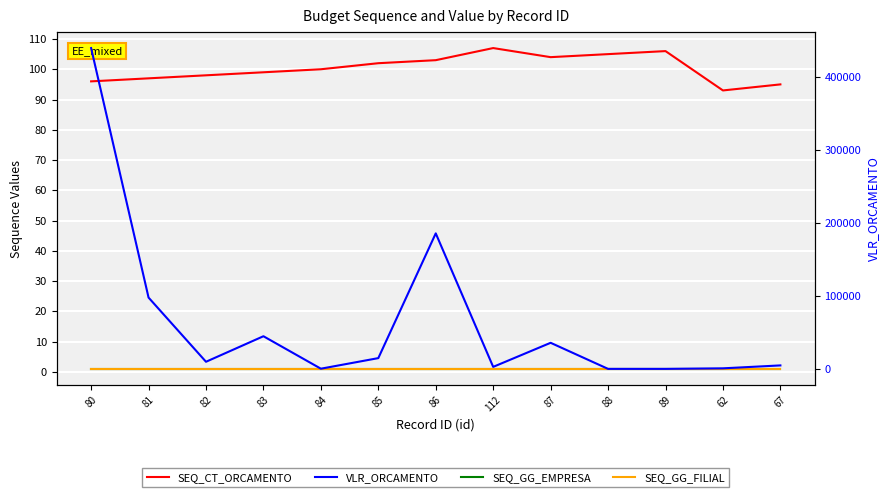

Rank the series by their maximum value, from highest to lowest.

VLR_ORCAMENTO, SEQ_CT_ORCAMENTO, SEQ_GG_EMPRESA, SEQ_GG_FILIAL